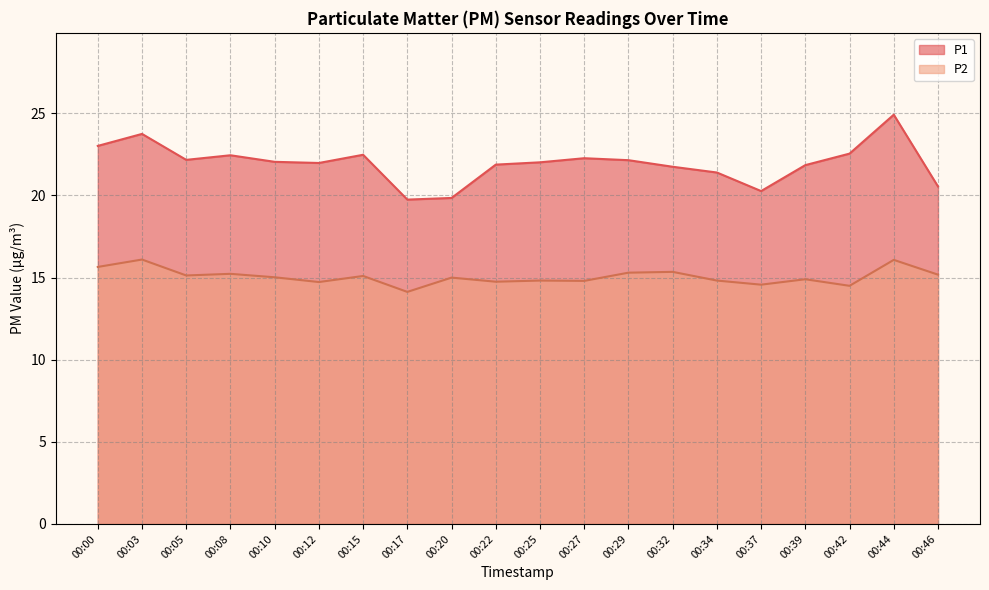

Does the chart have visible grid lines?

Yes